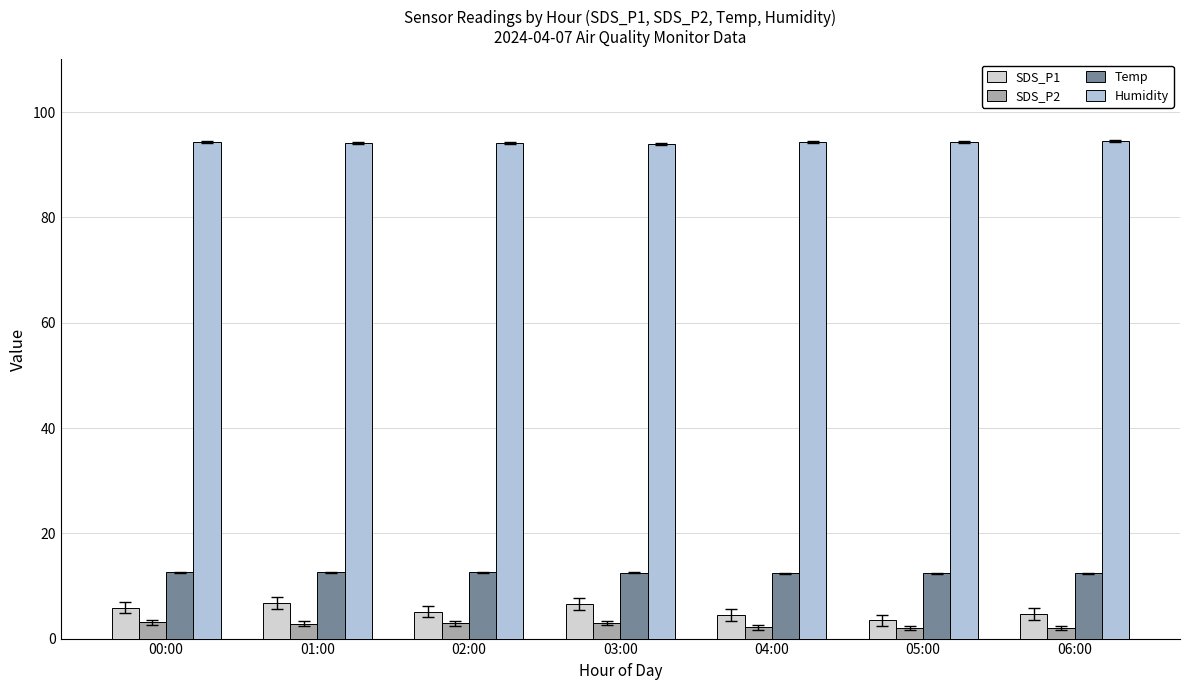

Read the Temp value at 02:00.

12.6